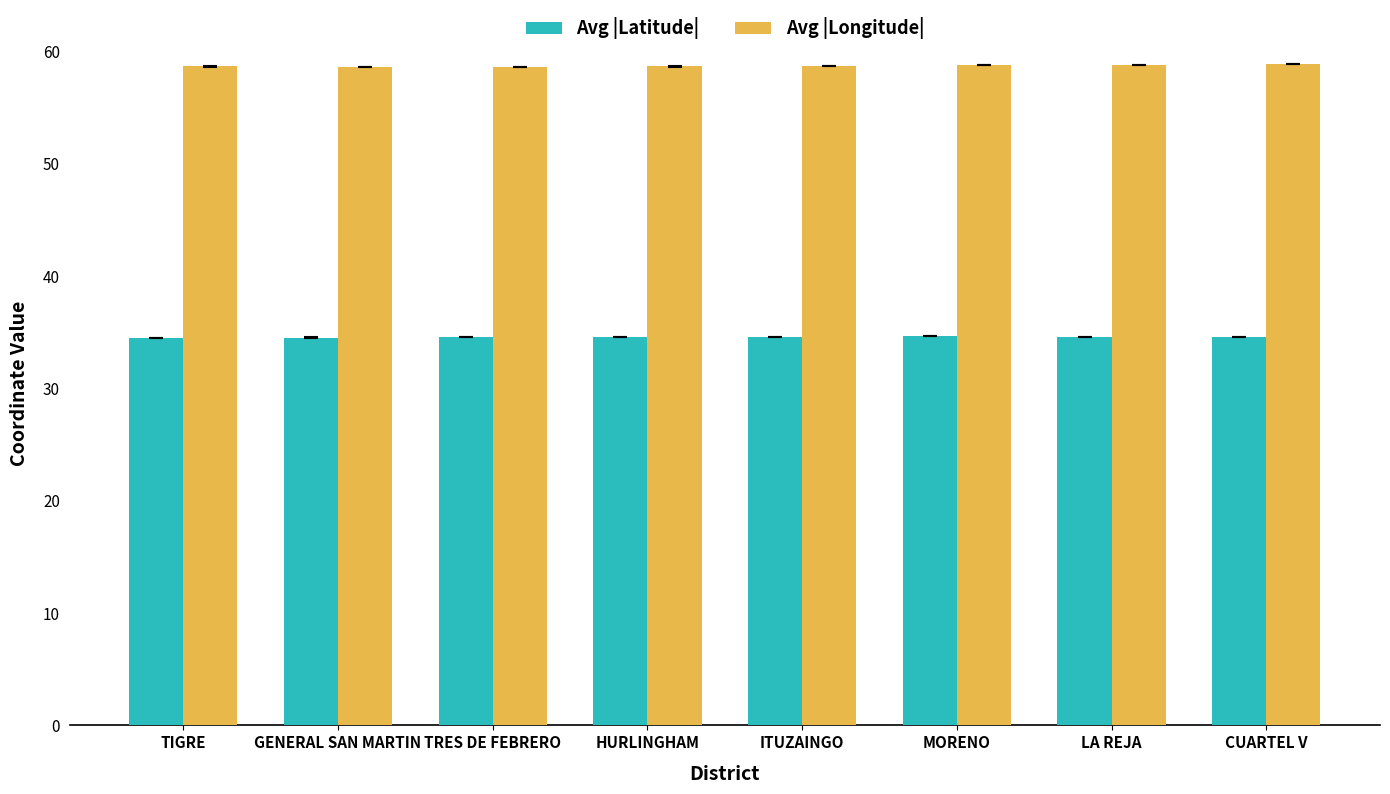

What is the lowest value of the Avg |Latitude| series?

34.5